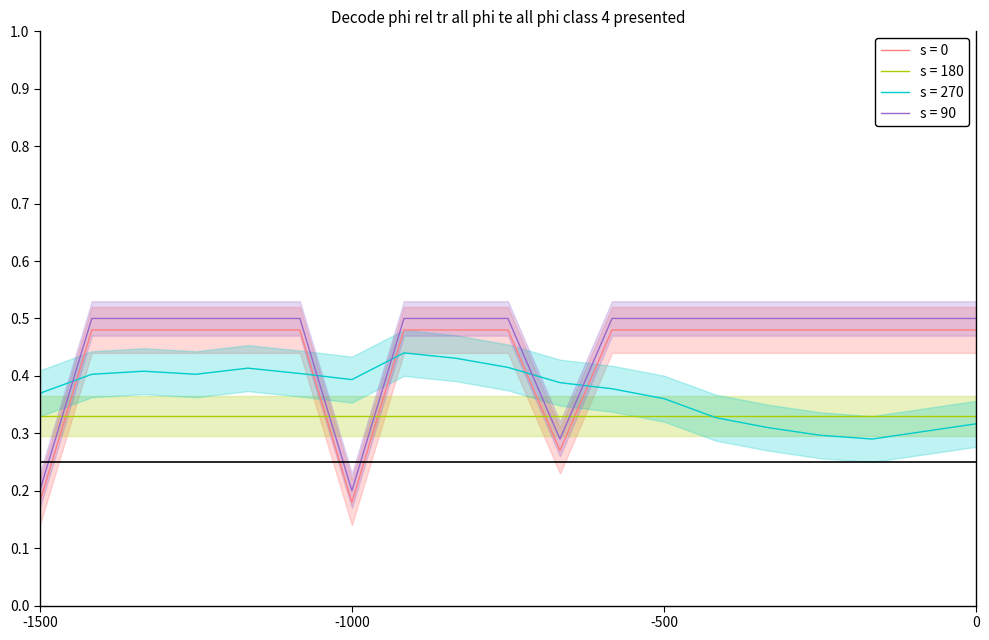

True or false: SDS_P2 and BME280_temperature cross at least once.

True